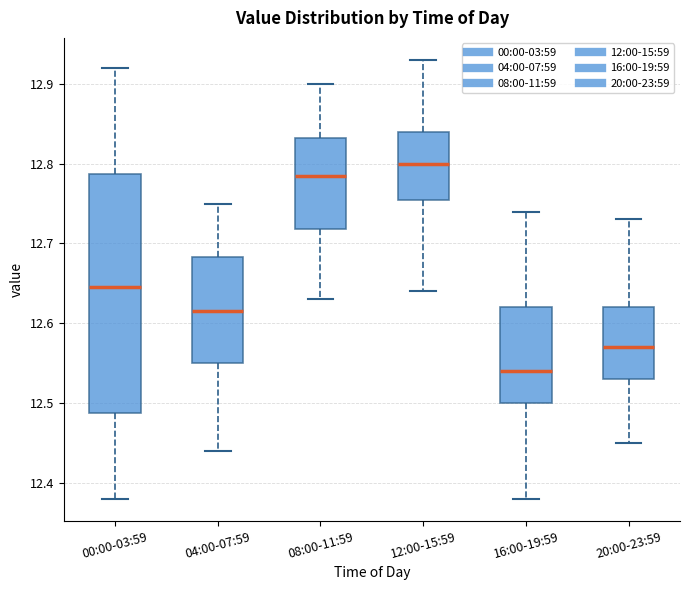

Which box's median line is the lowest?

16:00-19:59